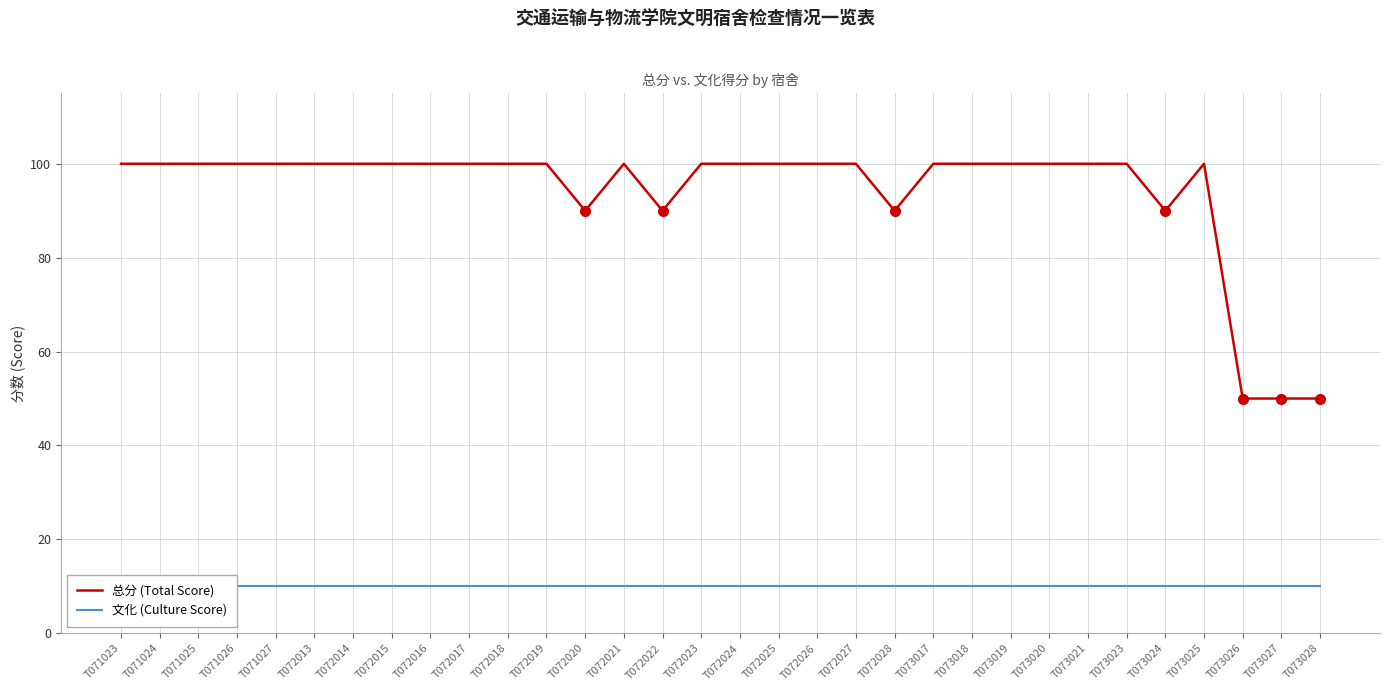

What is the sum of the 总分 (Total Score) values at T073023 and T071027?

200